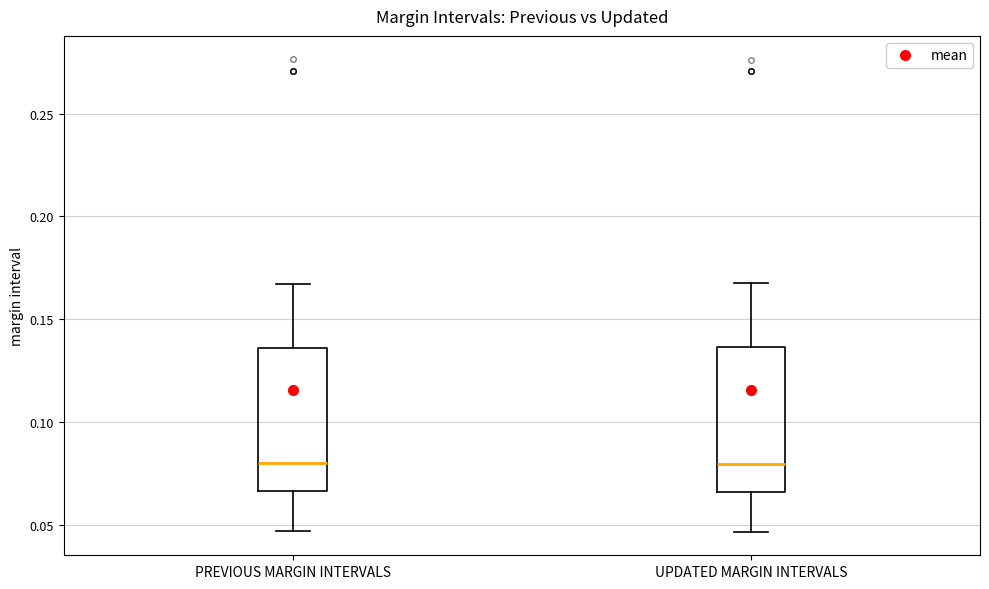

Where is the lower edge of the box for PREVIOUS MARGIN INTERVALS on the y-axis? The values are not printed on the chart, so give them approximately, as read against the axis.

0.065